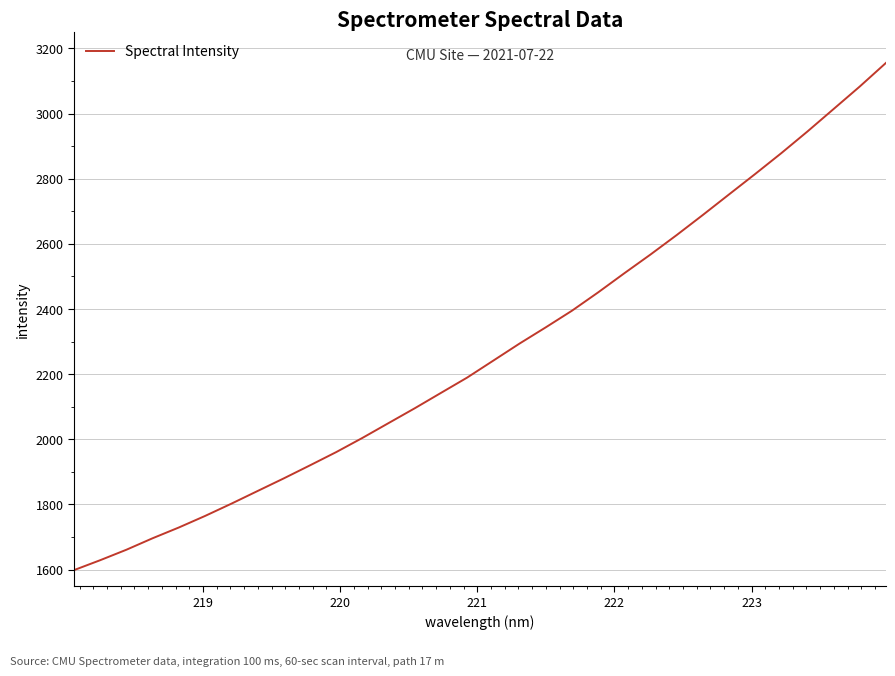

How many lines are shown in the chart?

1